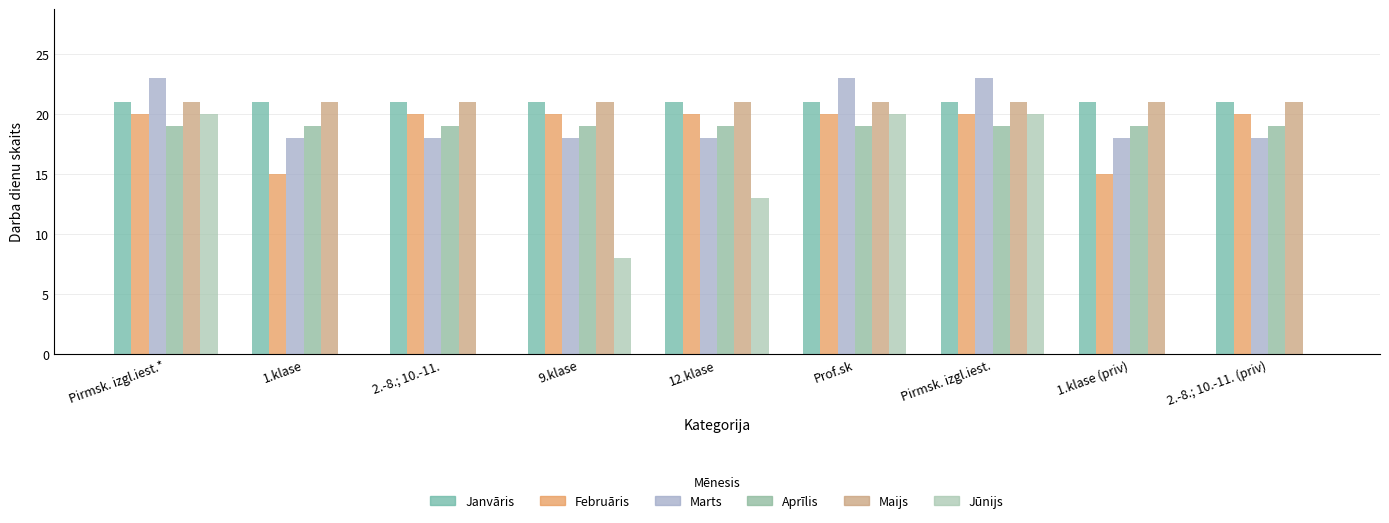

What is the greatest value displayed?

23